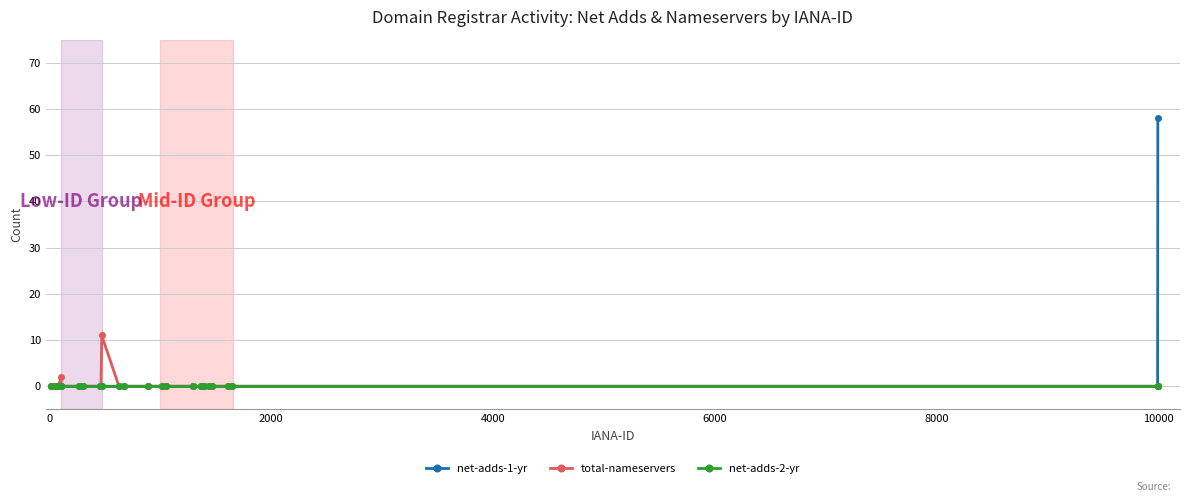

List the series in order of their peak value, highest first.

net-adds-1-yr, total-nameservers, net-adds-2-yr